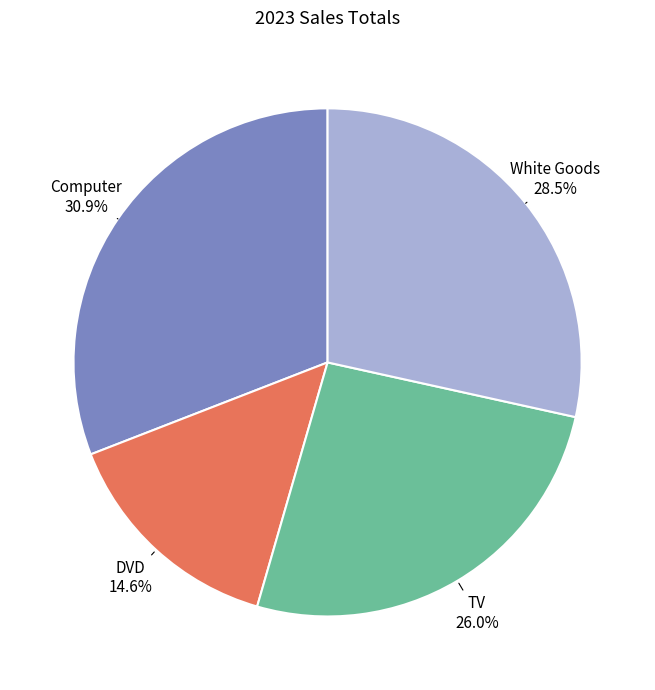

Does any single category account for the majority?

No